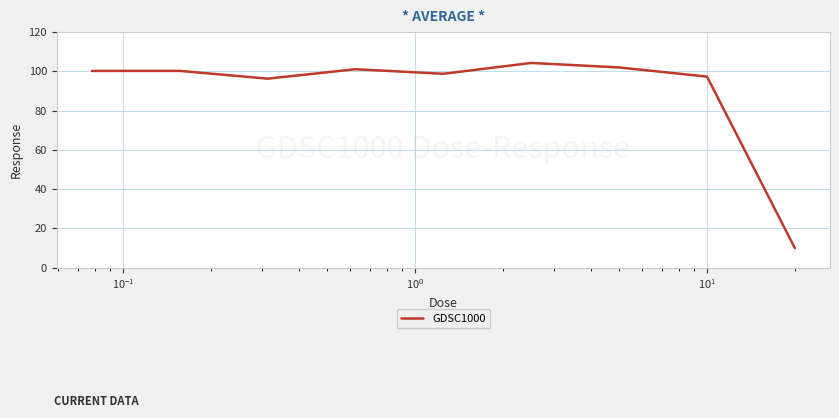

What is the difference between the maximum and minimum values?

94.3